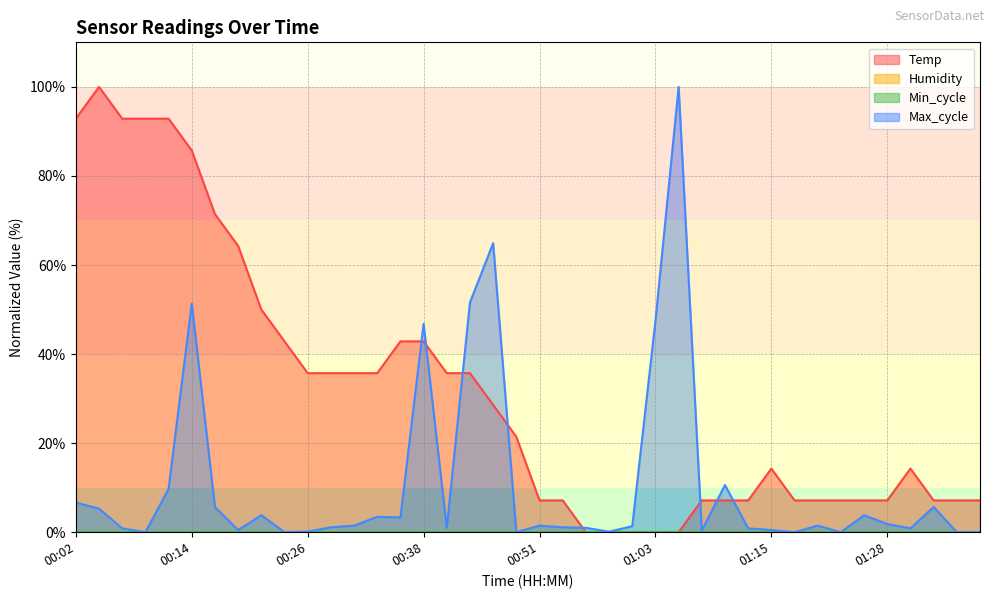

Reading right to left, extract all data points from this chart.

Temp: 01:38=7.1	01:35=7.1	01:33=7.1	01:30=14.3	01:28=7.1	01:25=7.1	01:23=7.1	01:20=7.1	01:18=7.1	01:15=14.3	01:13=7.1	01:10=7.1	01:08=7.1	01:05=0.0	01:03=0.0	01:00=0.0	00:58=0.0	00:55=0.0	00:53=7.1	00:51=7.1	00:48=21.4	00:46=28.6	00:43=35.7	00:41=35.7	00:38=42.9	00:36=42.9	00:34=35.7	00:31=35.7	00:29=35.7	00:26=35.7	00:24=42.9	00:21=50.0	00:19=64.3	00:16=71.4	00:14=85.7	00:11=92.9	00:09=92.9	00:07=92.9	00:04=100.0	00:02=92.9
Max_cycle: 01:38=0.0	01:35=0.0	01:33=5.7	01:30=0.9	01:28=1.8	01:25=3.8	01:23=0.0	01:20=1.5	01:18=0.0	01:15=0.5	01:13=0.9	01:10=10.6	01:08=0.4	01:05=100.0	01:03=47.4	01:00=1.4	00:58=0.1	00:55=1.0	00:53=1.1	00:51=1.5	00:48=0.0	00:46=64.9	00:43=51.6	00:41=1.0	00:38=46.8	00:36=3.3	00:34=3.4	00:31=1.5	00:29=1.1	00:26=0.1	00:24=0.0	00:21=3.8	00:19=0.5	00:16=5.7	00:14=51.4	00:11=9.7	00:09=0.0	00:07=0.9	00:04=5.3	00:02=6.7